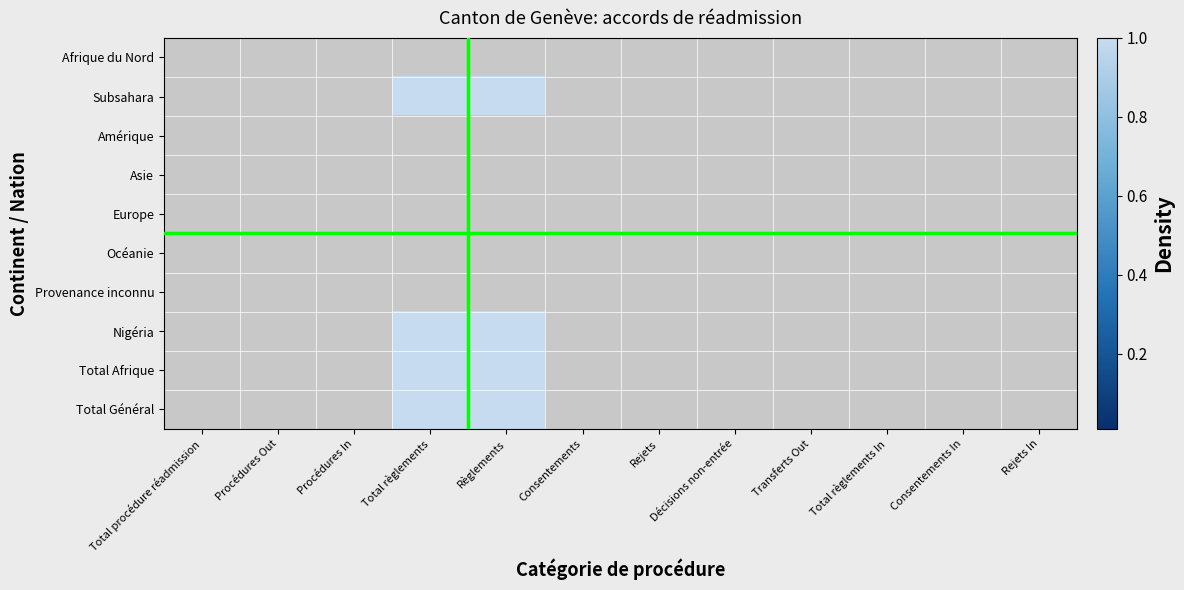

How many series are shown in this chart?

10